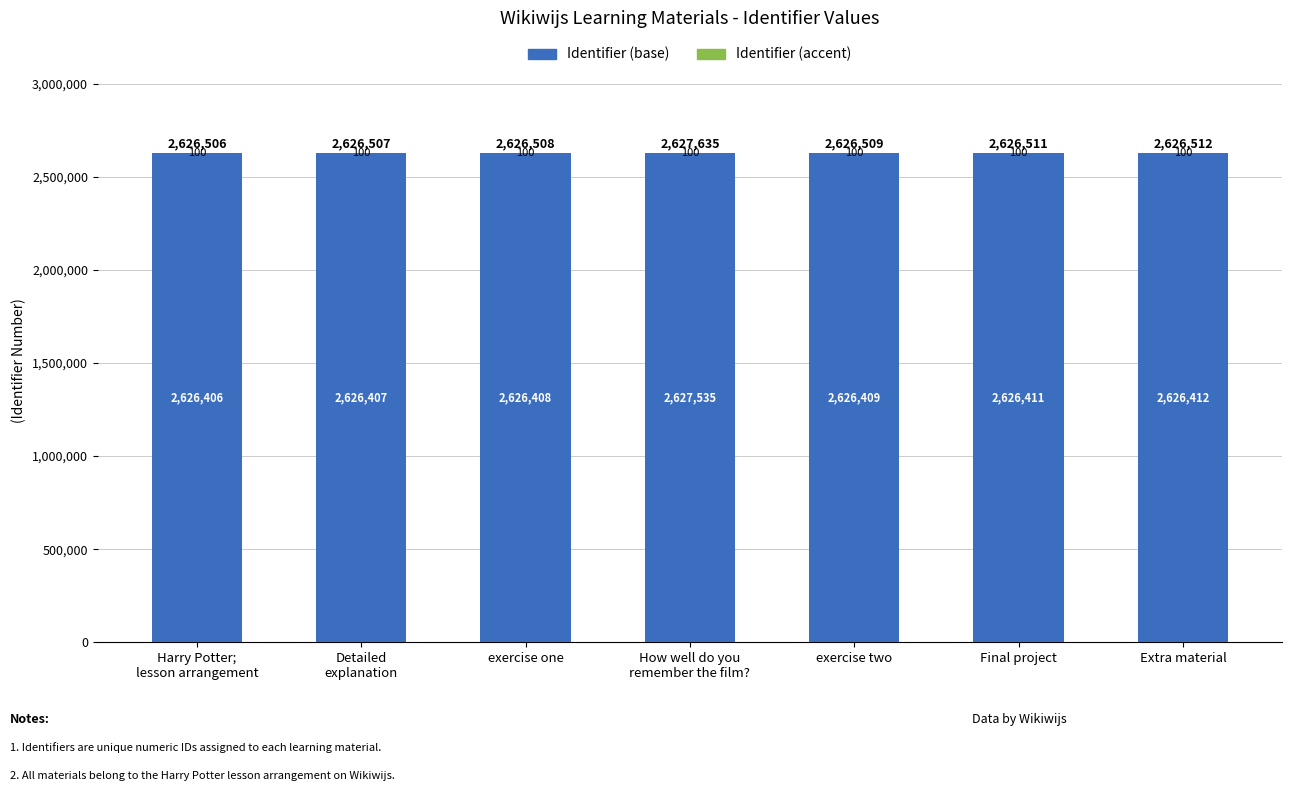

True or false: Identifier (base) has a value of 4213103 at Extra material.

False